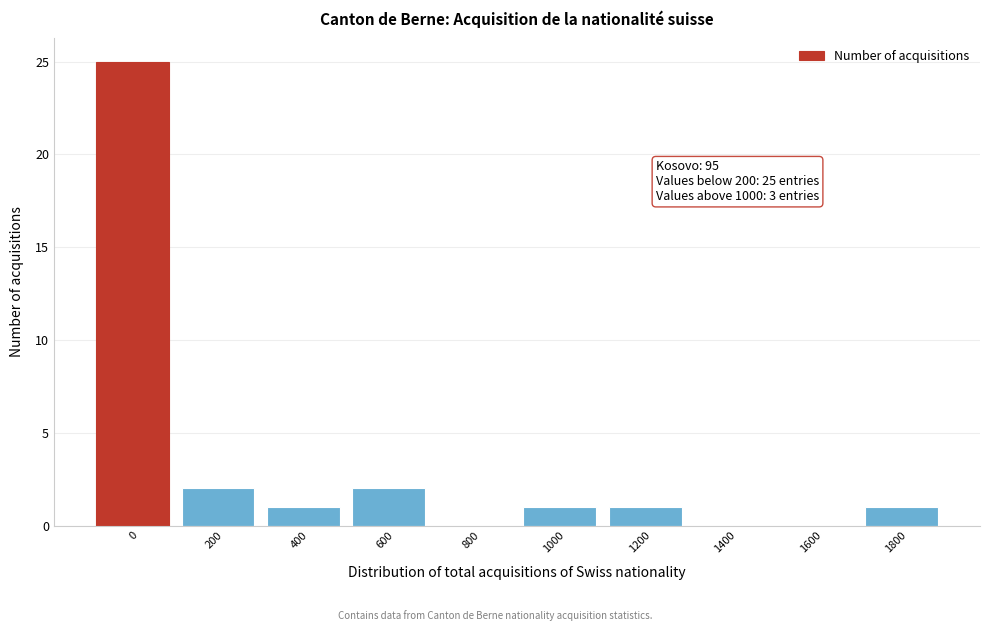

Reading left to right, list all the values displayed in this chart.

0=25	200=2	400=1	600=2	800=0	1000=1	1200=1	1400=0	1600=0	1800=1